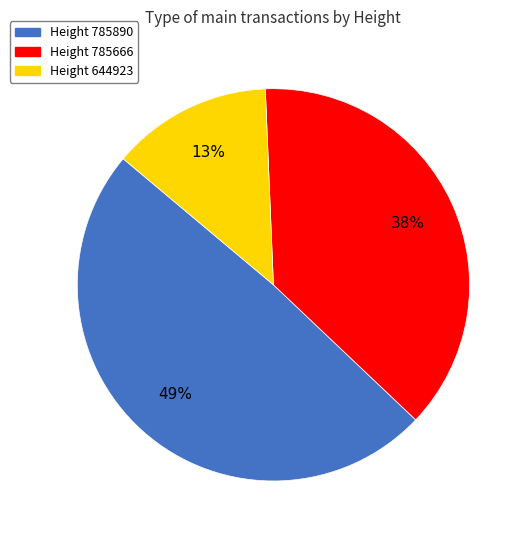

True or false: Height 785666 accounts for 25% of the total.

False